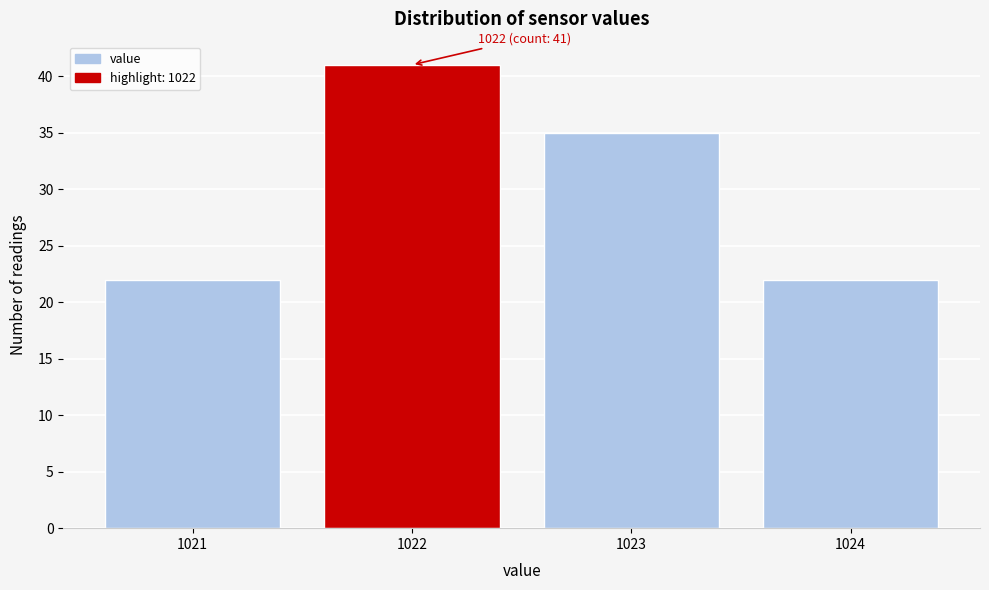

Reading left to right, list all the values displayed in this chart.

22	41	35	22